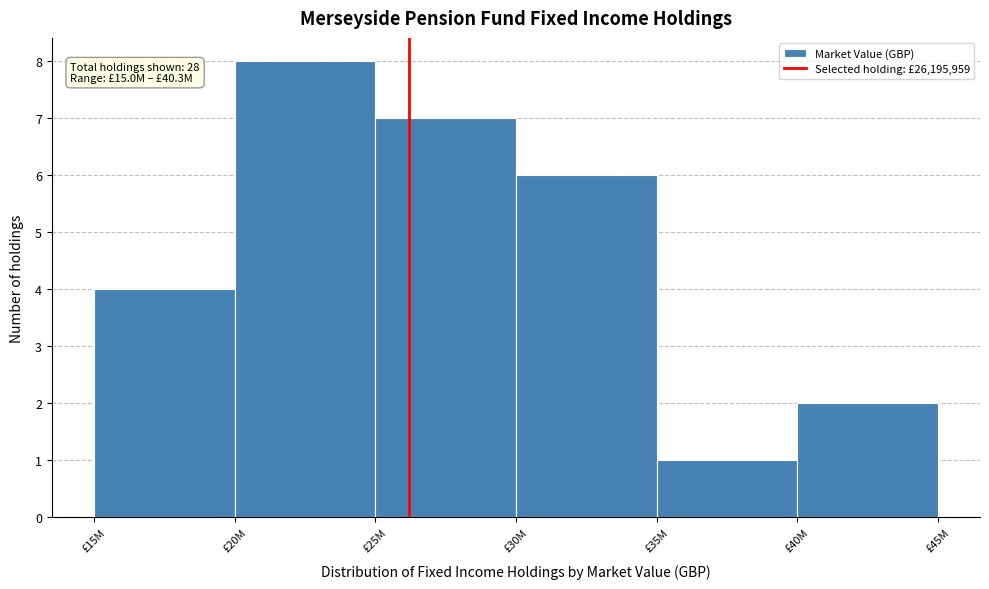

Reading left to right, extract all data points from this chart.

£15M=4	£20M=8	£25M=7	£30M=6	£35M=1	£40M=2